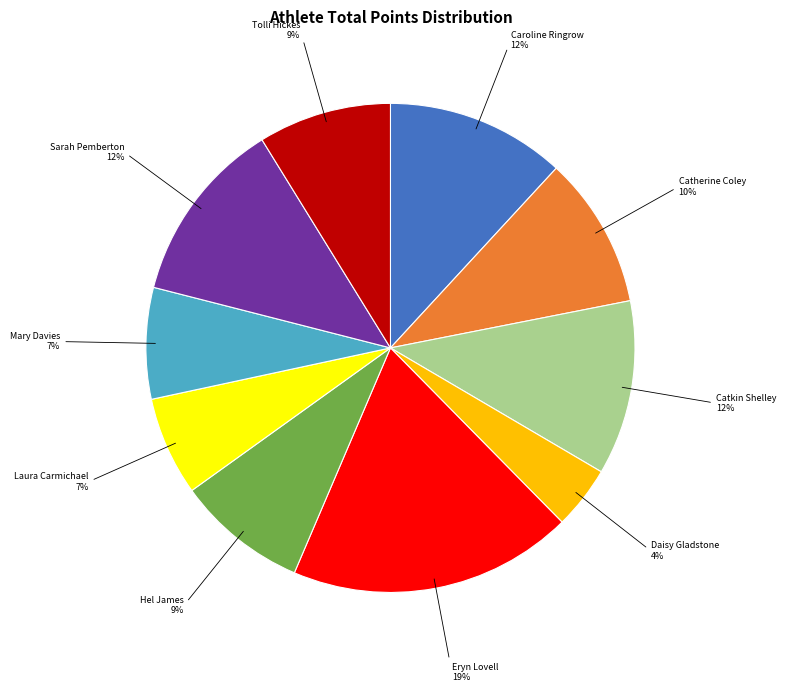

Count the number of slices in the pie.

10